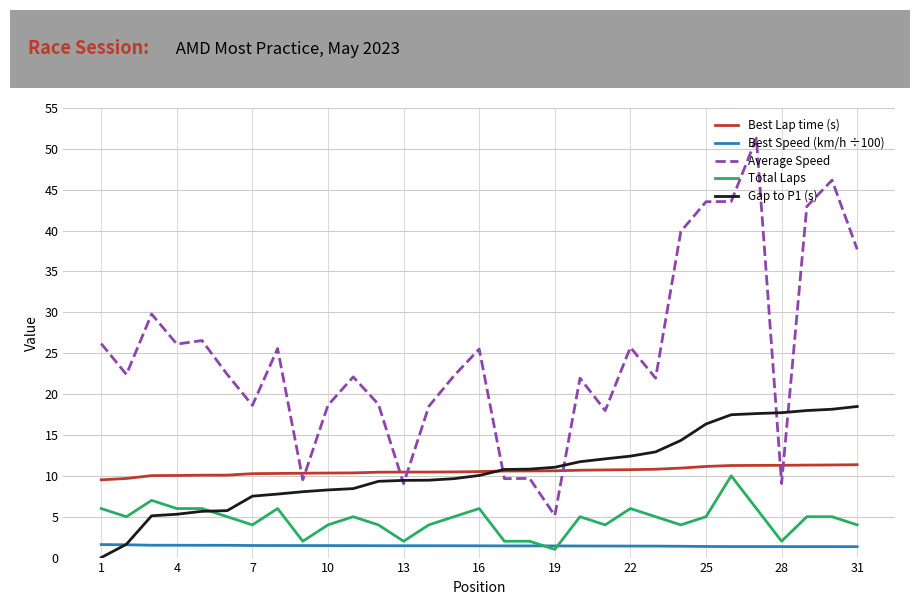

Which series has the largest range (max minus min)?

Average Speed